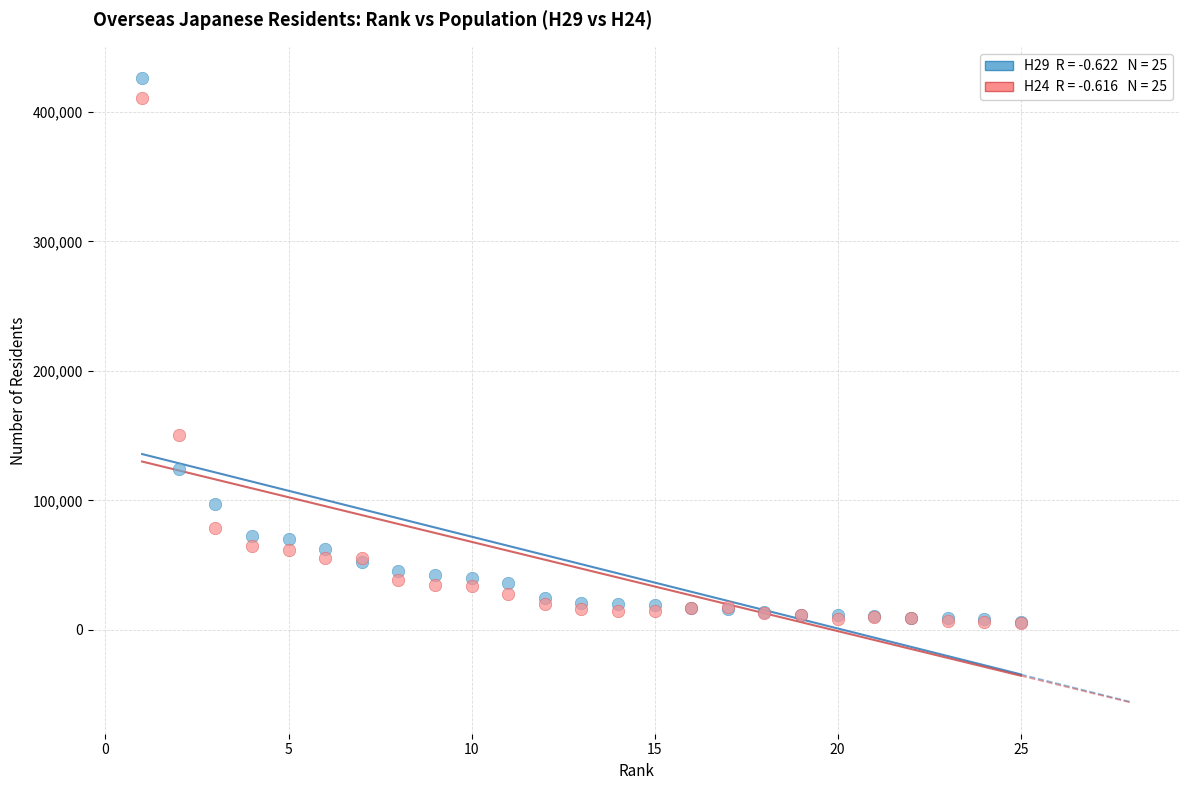

Across all series, what Y value is closest to 215941?

150399